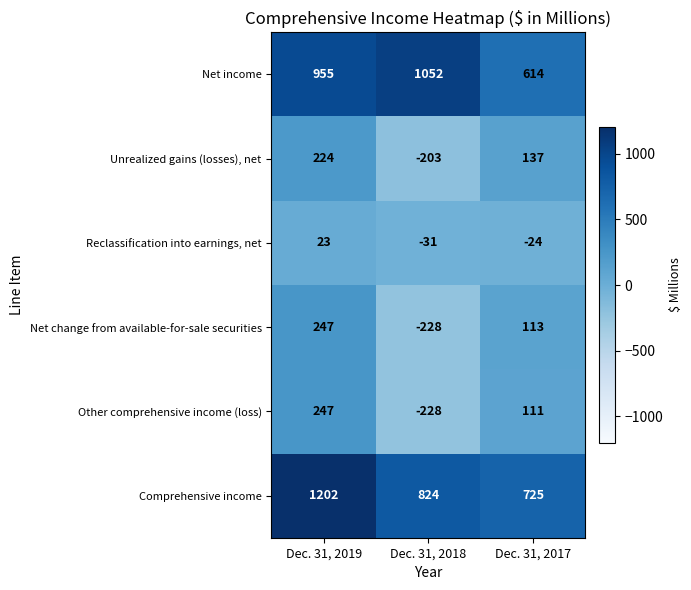

Which series has the largest total across all categories?

Comprehensive income